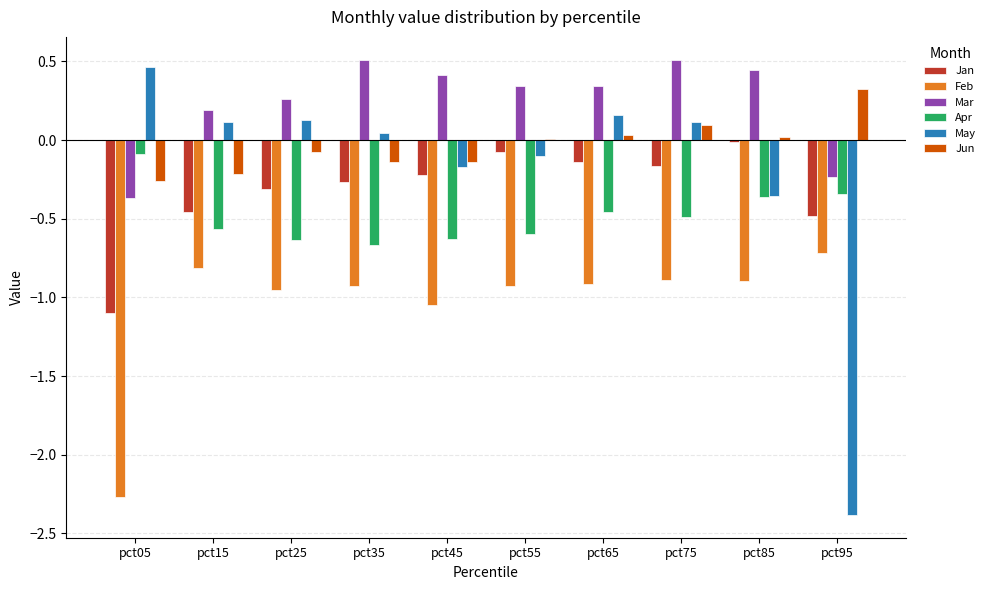

Which series has the largest range (max minus min)?

May